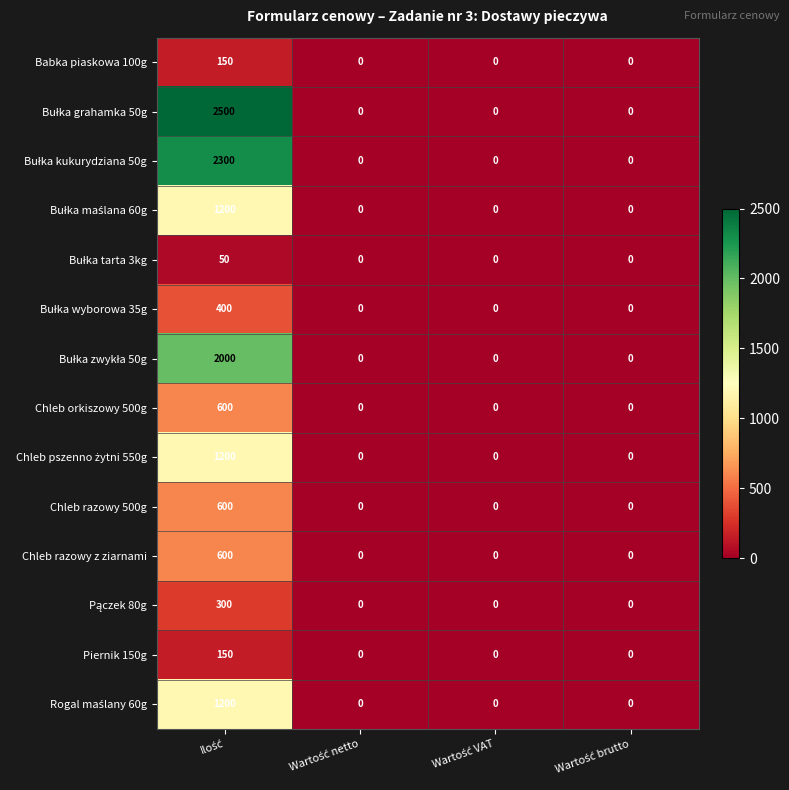

Count the Piernik 150g values in the range 0 to 150.

4